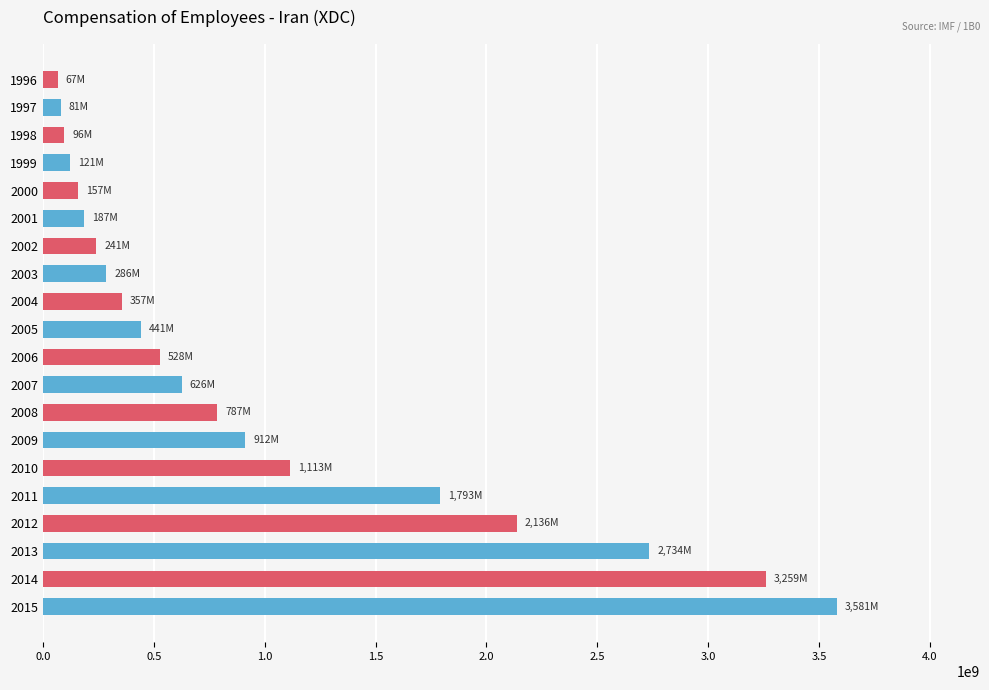

How many data points are above 528175666?

10